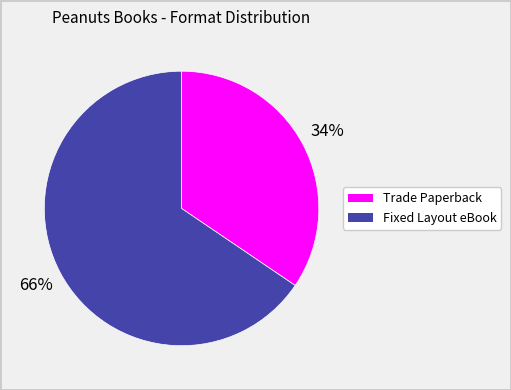

What is the ratio of the value at Fixed Layout eBook to the value at Trade Paperback?

1.9